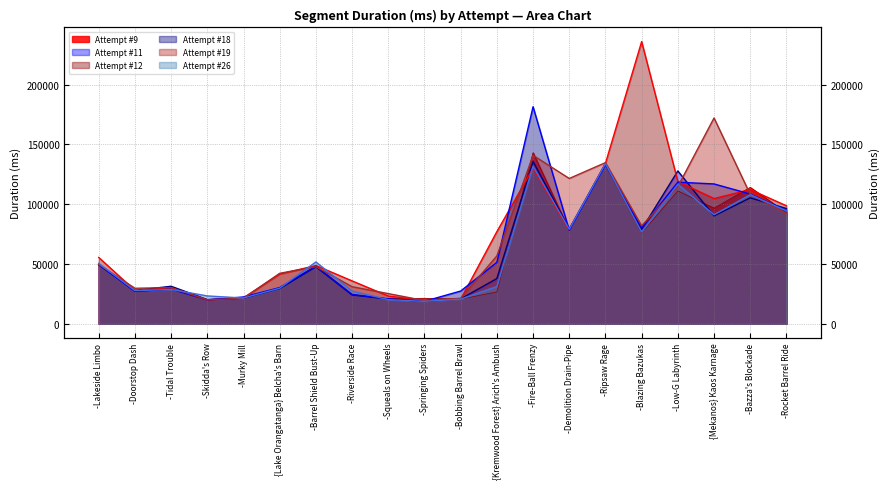

What is the total value across all series at -Doorstop Dash?

167192